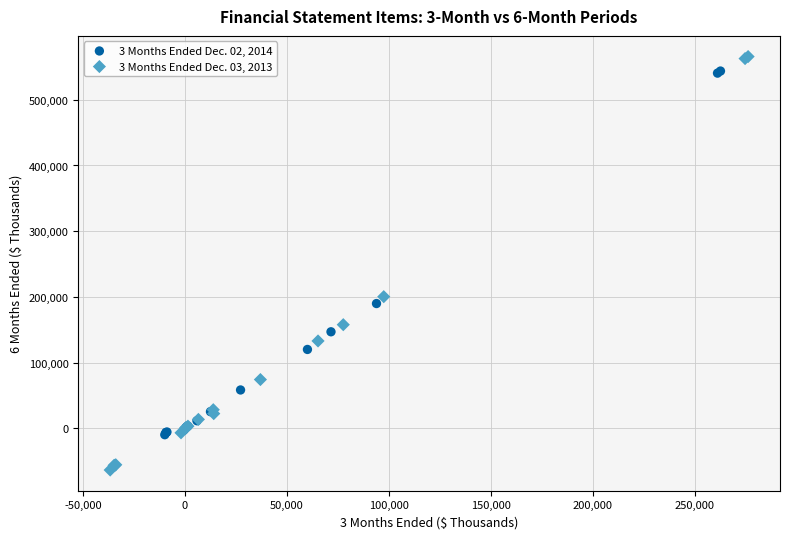

Which series has the largest Y range (max minus min)?

3 Months Ended Dec. 03, 2013